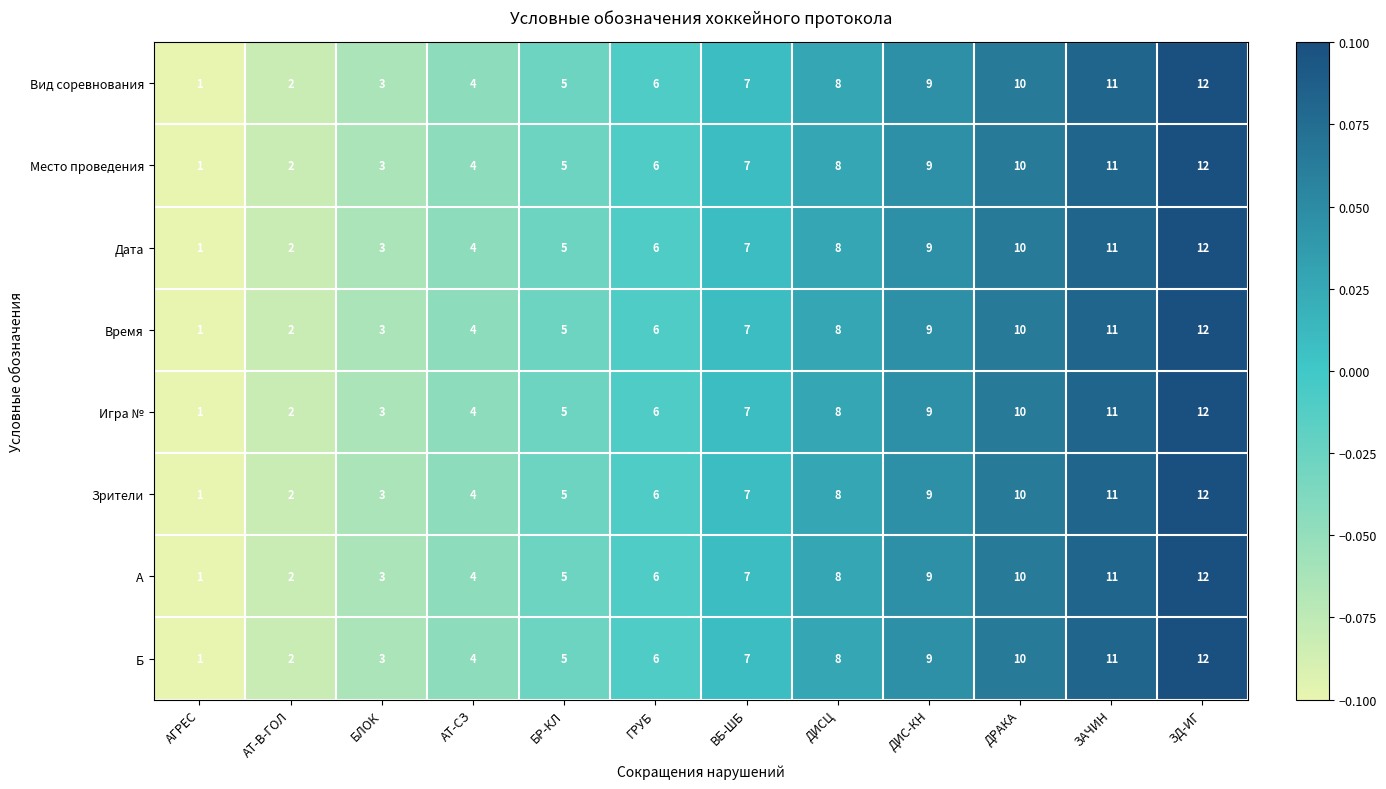

How many categories are shown in the chart?

12